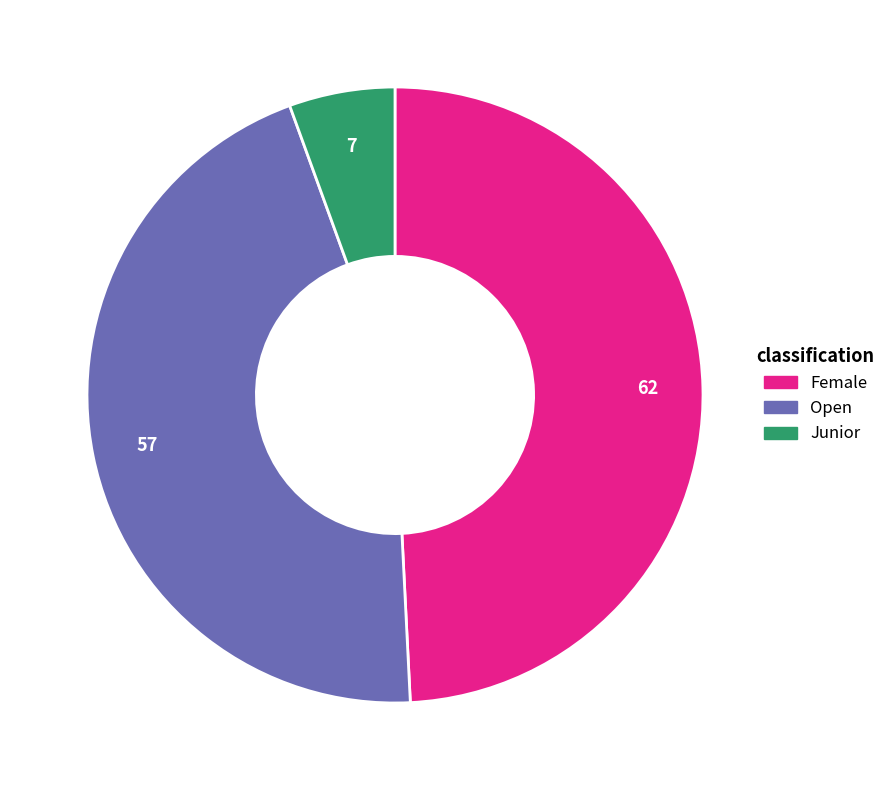

Do Open and Junior together represent more than half of the pie?

Yes